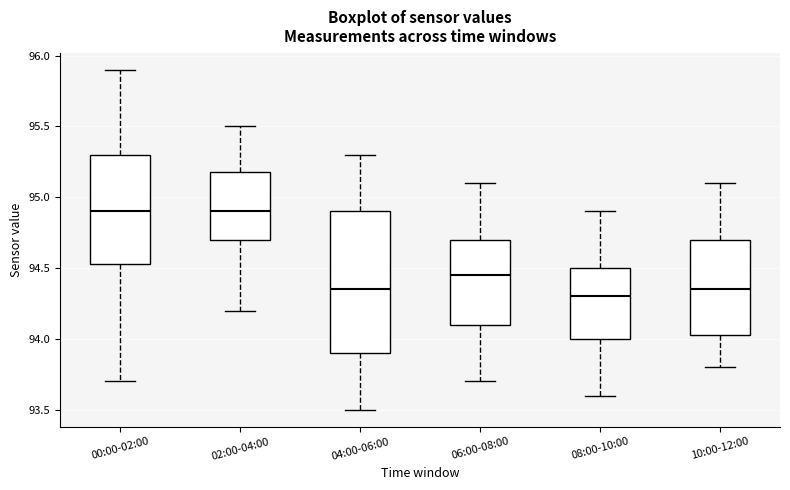

Where does the median line of the box for 10:00-12:00 sit on the y-axis? The values are not printed on the chart, so give them approximately, as read against the axis.

94.35